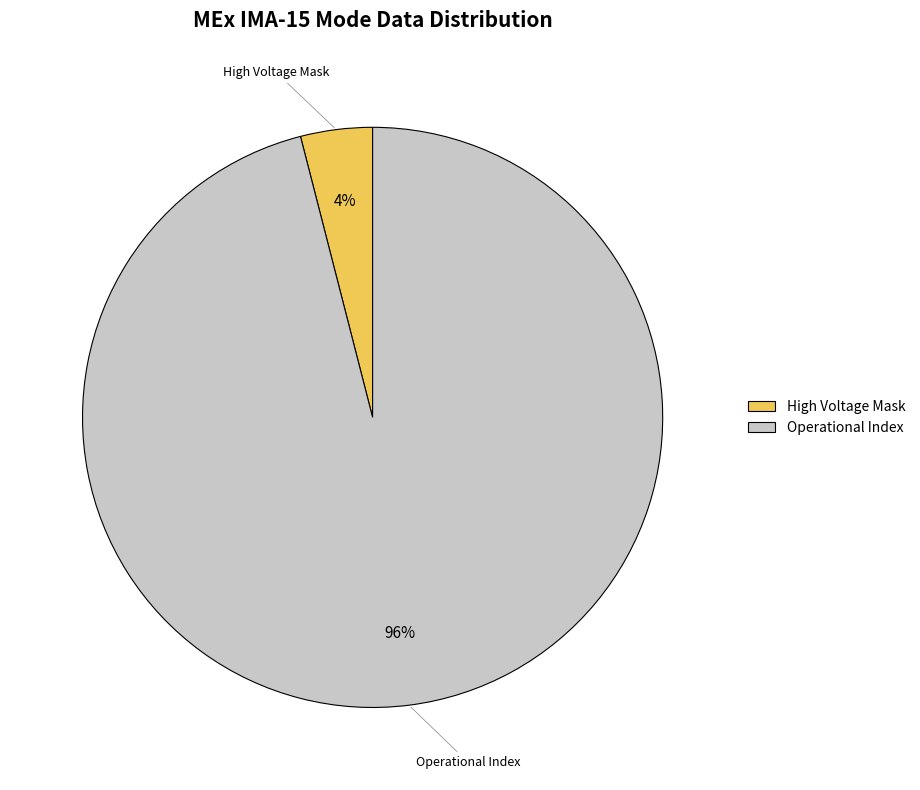

What is the ratio of the value at Operational Index to the value at High Voltage Mask?

24.0